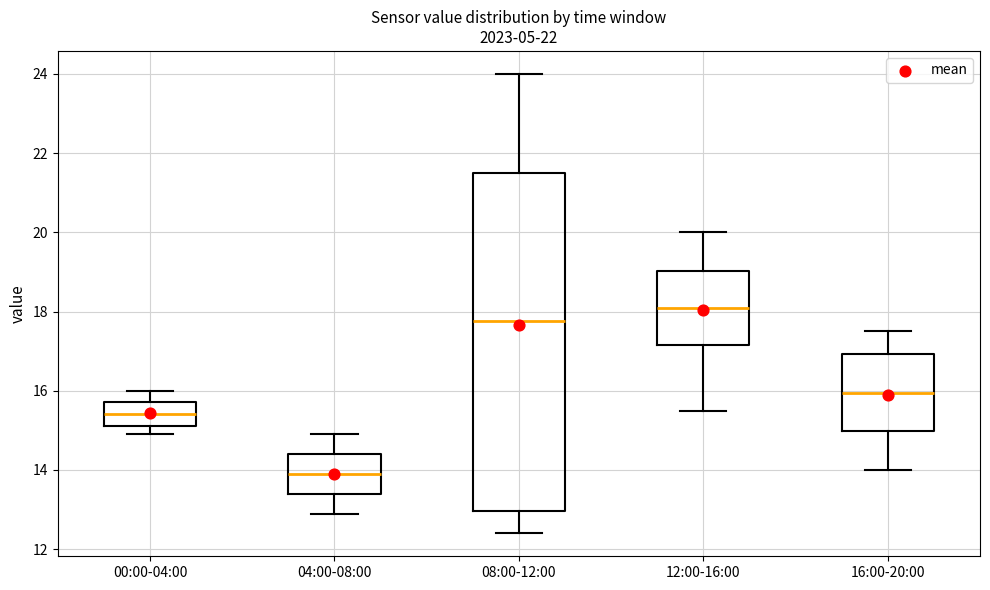

Which box is the tallest, from its lower edge to its upper edge?

08:00-12:00